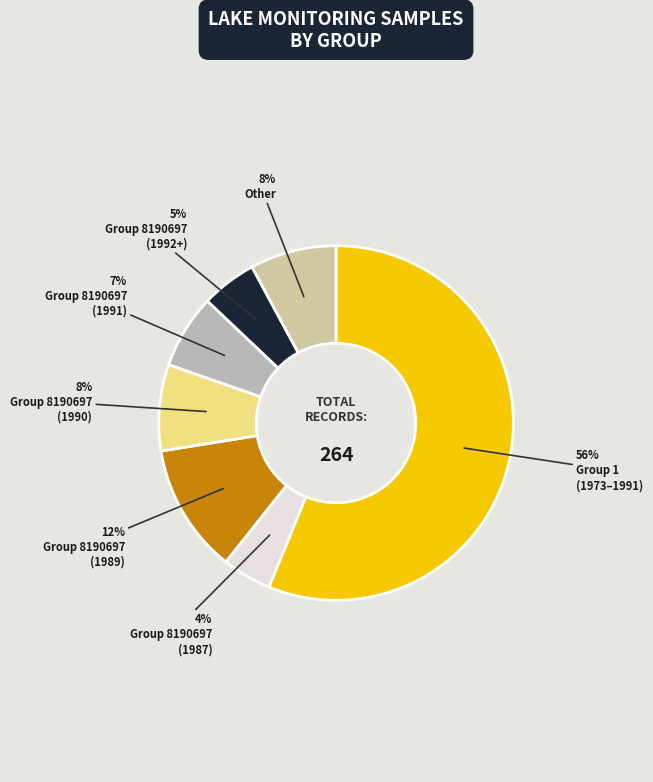

How many segments does this pie chart have?

7